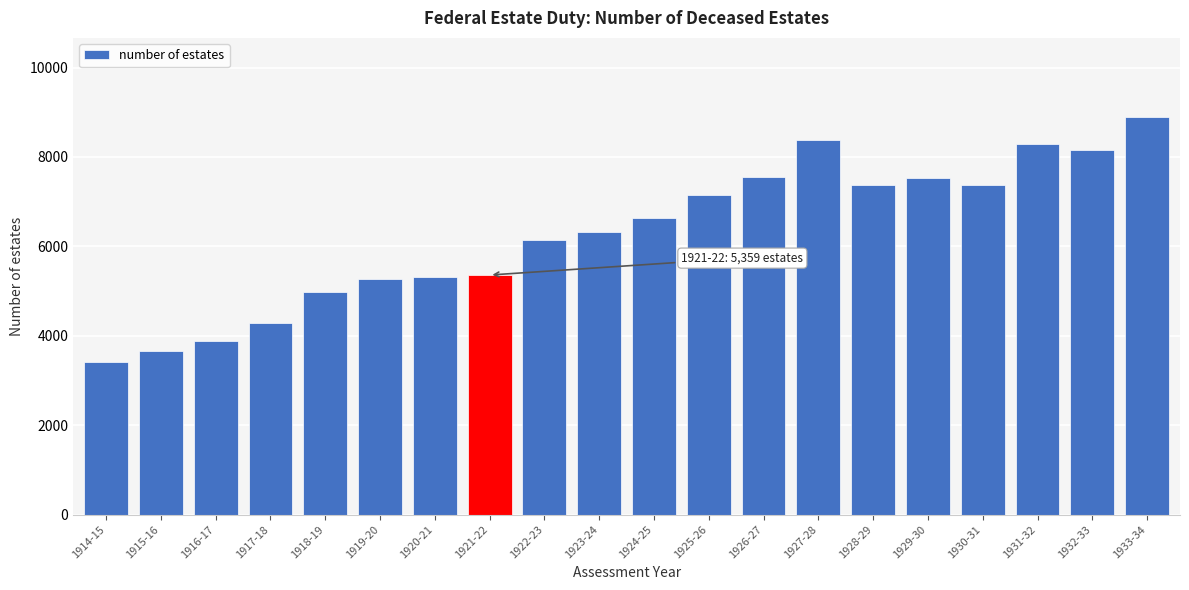

What is the difference between the second highest and second lowest values?

4741